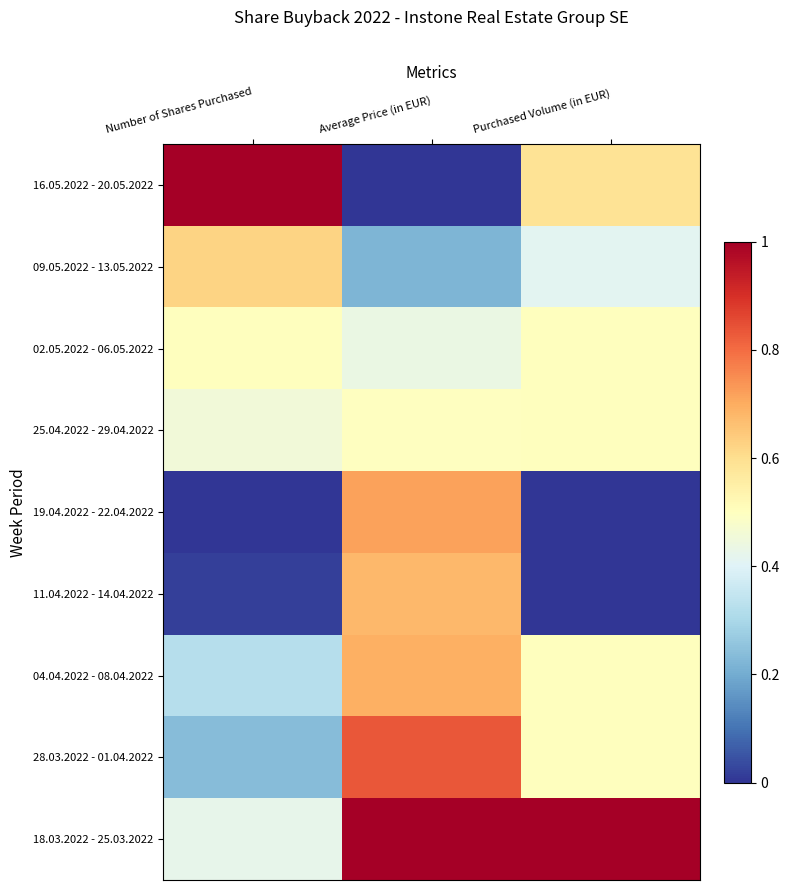

Which series changed the most between Number of Shares Purchased and Average Price (in EUR)?

16.05.2022 - 20.05.2022